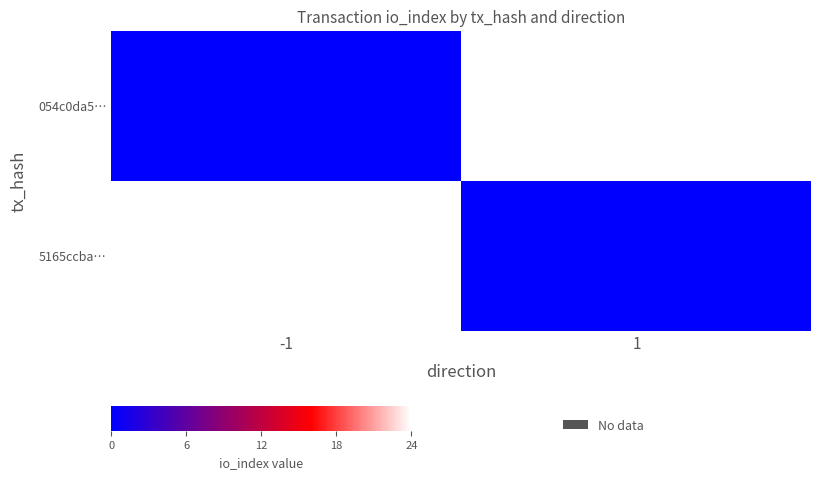

Reading left to right, what are all the values shown in this chart?

054c0da5…: -1=0	1=24
5165ccba…: -1=24	1=0